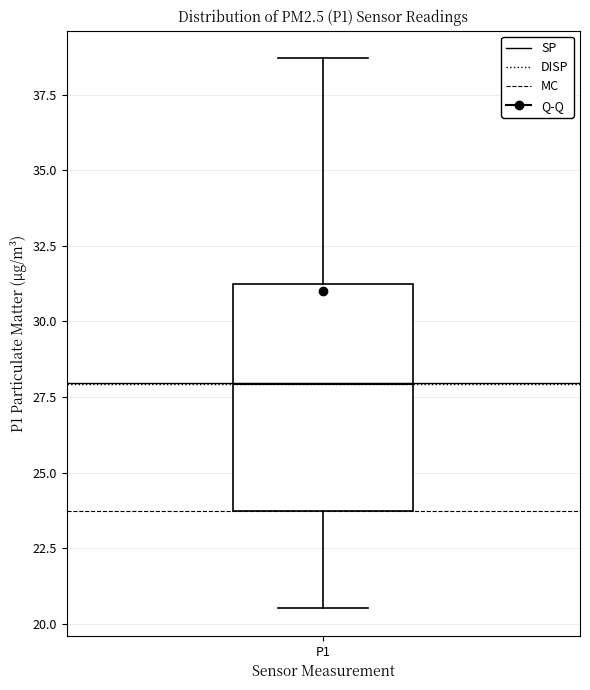

Transcribe this box plot: give where the median line is, the range the box spans, and where the two whiskers end, as read against the y-axis. The values are not printed on the chart, so give them approximately, as read against the axis.

median 28.0, box 23.5 to 31.0, whiskers 20.5 to 38.5